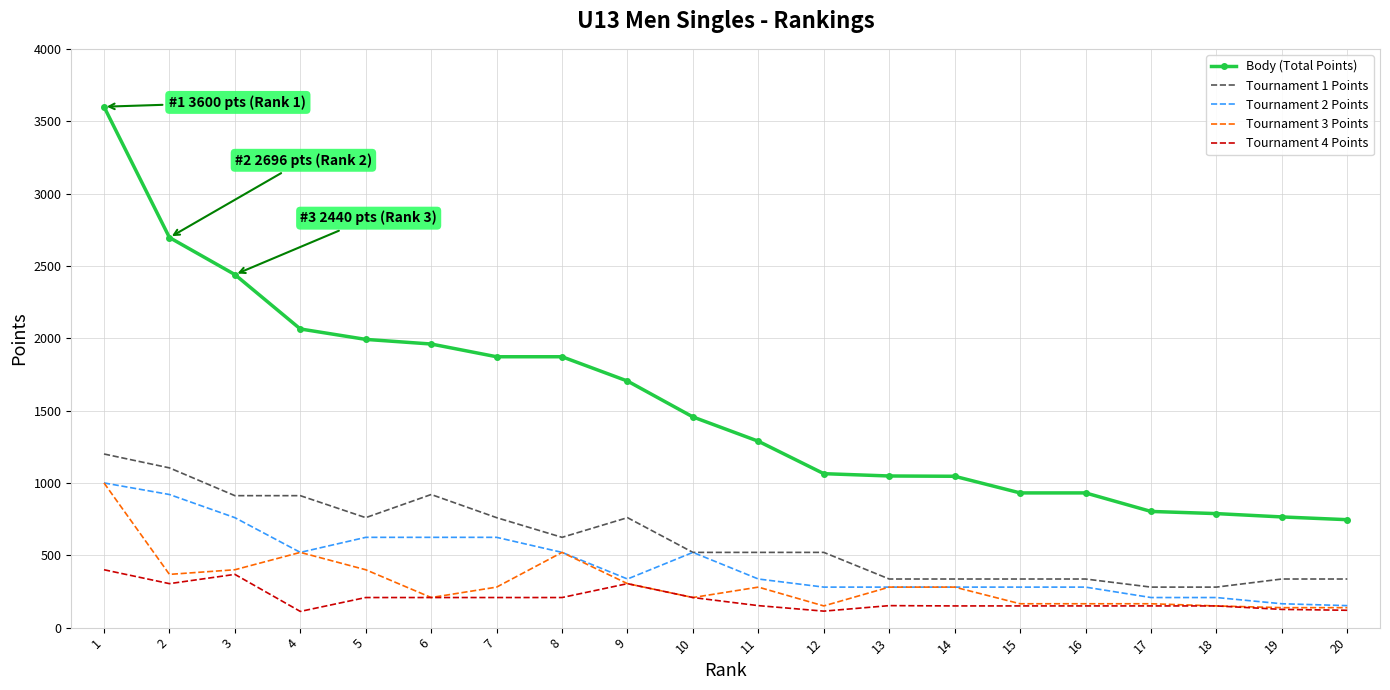

Is the value of Body (Total Points) at 19 greater than the value of Tournament 2 Points at 7?

Yes